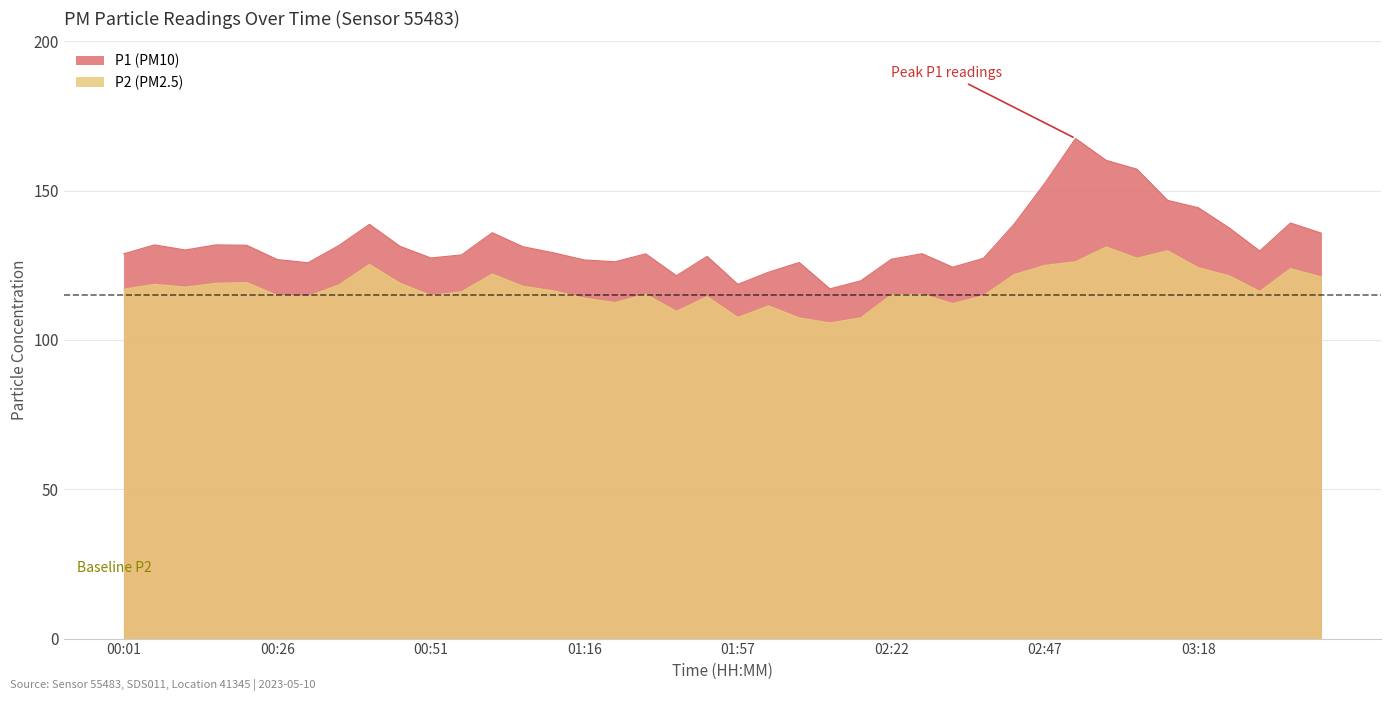

Reading left to right, list all the values displayed in this chart.

P1: 00:01=128.9	00:06=131.8	00:11=130.1	00:16=131.8	00:21=131.7	00:26=126.9	00:31=125.9	00:36=131.6	00:41=138.7	00:46=131.3	00:51=127.5	00:56=128.5	01:01=135.9	01:06=131.2	01:11=129.2	01:16=126.8	01:36=126.2	01:42=128.8	01:47=121.5	01:52=128.0	01:57=118.6	02:02=122.7	02:07=126.0	02:12=117.1	02:17=119.8	02:22=127.0	02:27=128.9	02:32=124.4	02:37=127.3	02:42=138.8	02:47=152.5	02:52=167.5	02:57=160.2	03:02=157.2	03:07=146.8	03:18=144.3	03:28=137.6	03:33=129.8	03:38=139.2	03:43=135.8
P2: 00:01=117.0	00:06=118.6	00:11=117.7	00:16=119.0	00:21=119.2	00:26=115.0	00:31=114.6	00:36=118.4	00:41=125.3	00:46=119.0	00:51=114.9	00:56=116.1	01:01=122.1	01:06=118.0	01:11=116.5	01:16=114.0	01:36=112.5	01:42=115.3	01:47=109.6	01:52=114.5	01:57=107.5	02:02=111.4	02:07=107.4	02:12=105.7	02:17=107.4	02:22=115.1	02:27=115.3	02:32=112.2	02:37=114.8	02:42=121.9	02:47=125.0	02:52=126.2	02:57=131.2	03:02=127.4	03:07=129.9	03:18=124.2	03:28=121.5	03:33=116.2	03:38=123.9	03:43=121.1